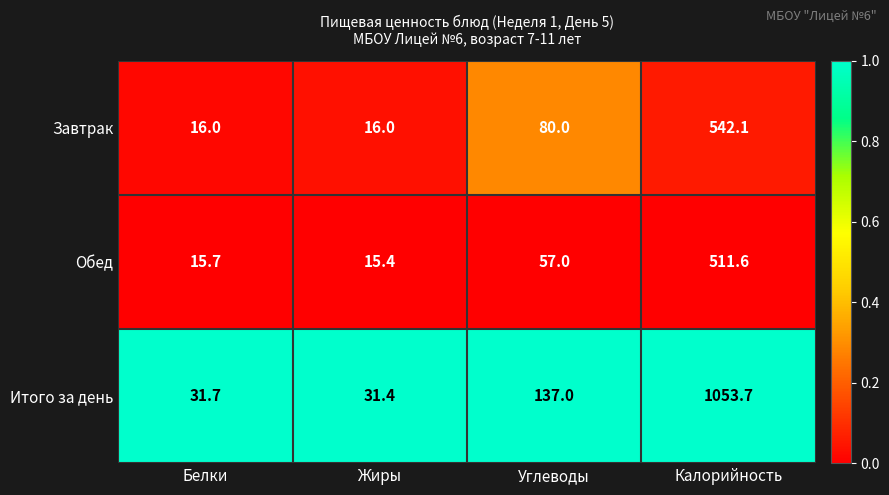

Is it true that Завтрак equals 5.0 at Белки?

False